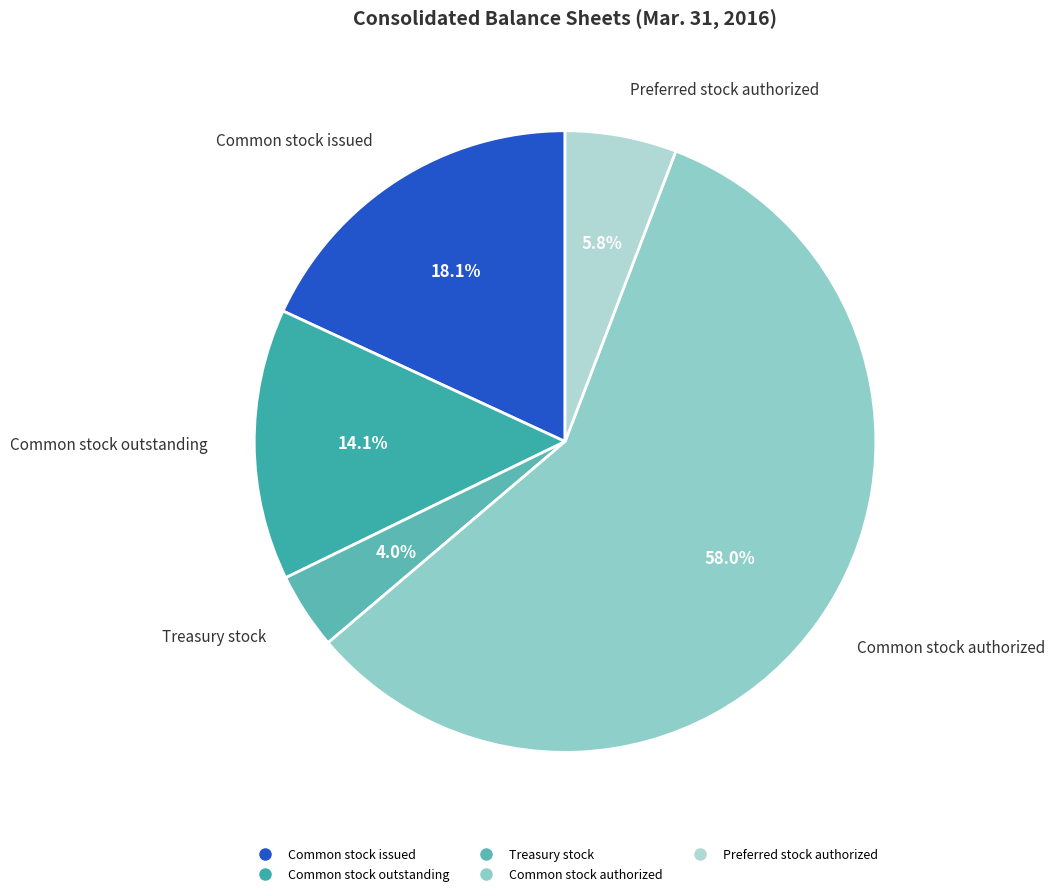

To the nearest percent, what is the difference between the Common stock issued and Preferred stock authorized slice percentages?

12%